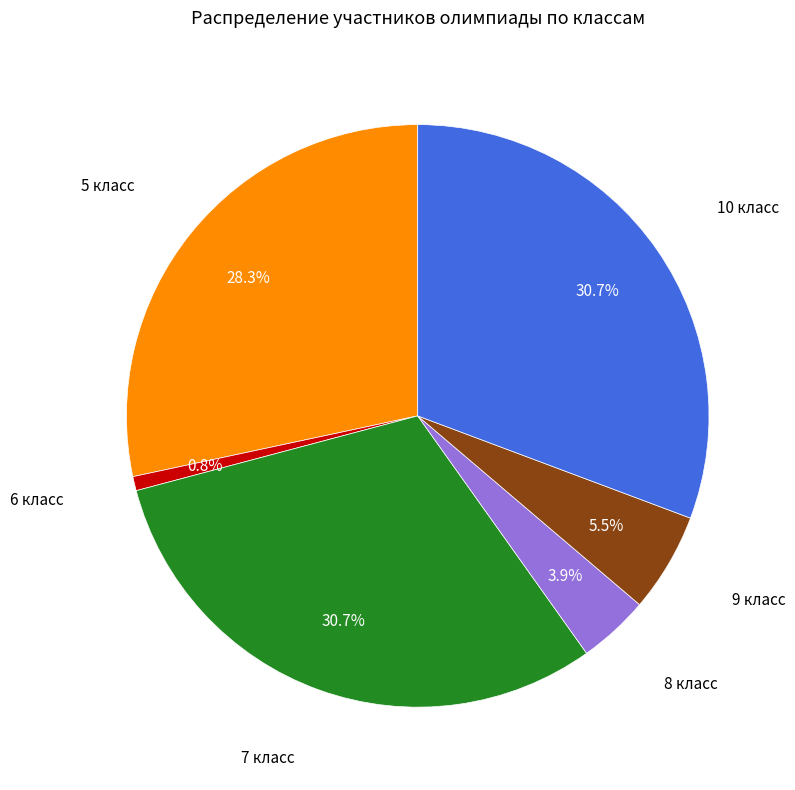

Is there any slice that represents more than half of the pie?

No